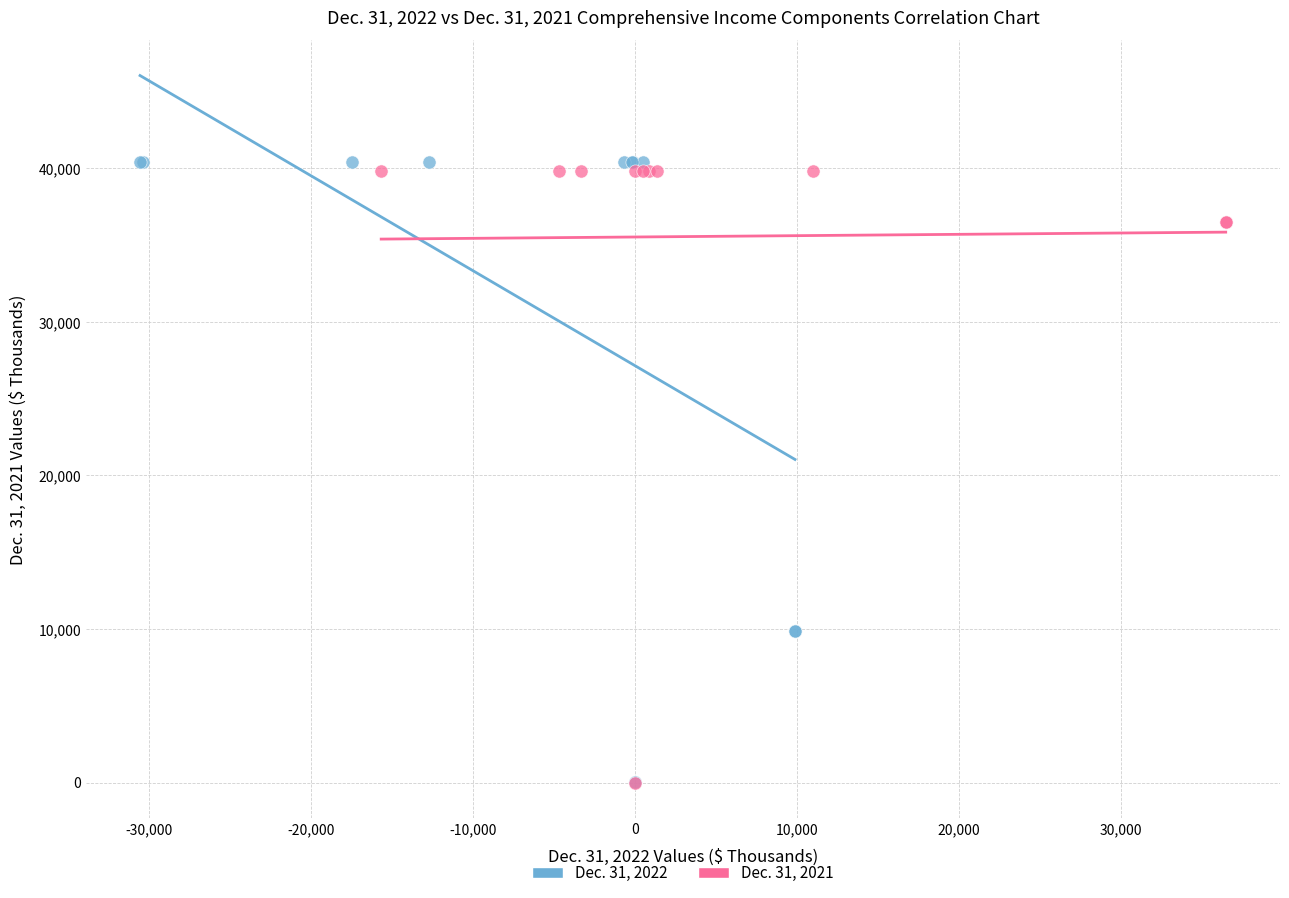

Which series has the widest spread of Y values?

Dec. 31, 2022